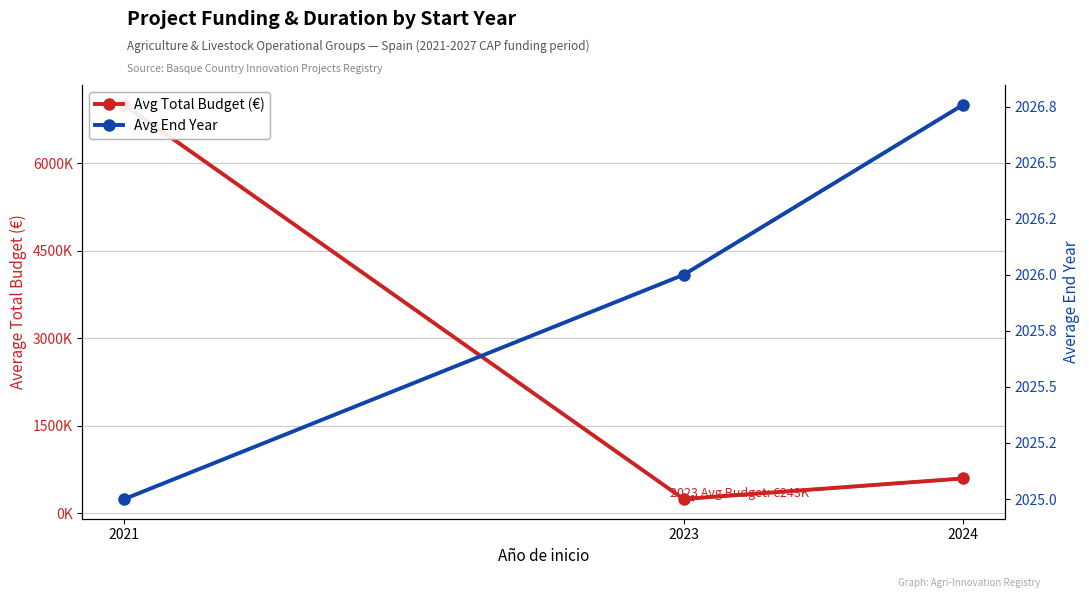

At which label does Avg End Year first exceed 2026?

2024